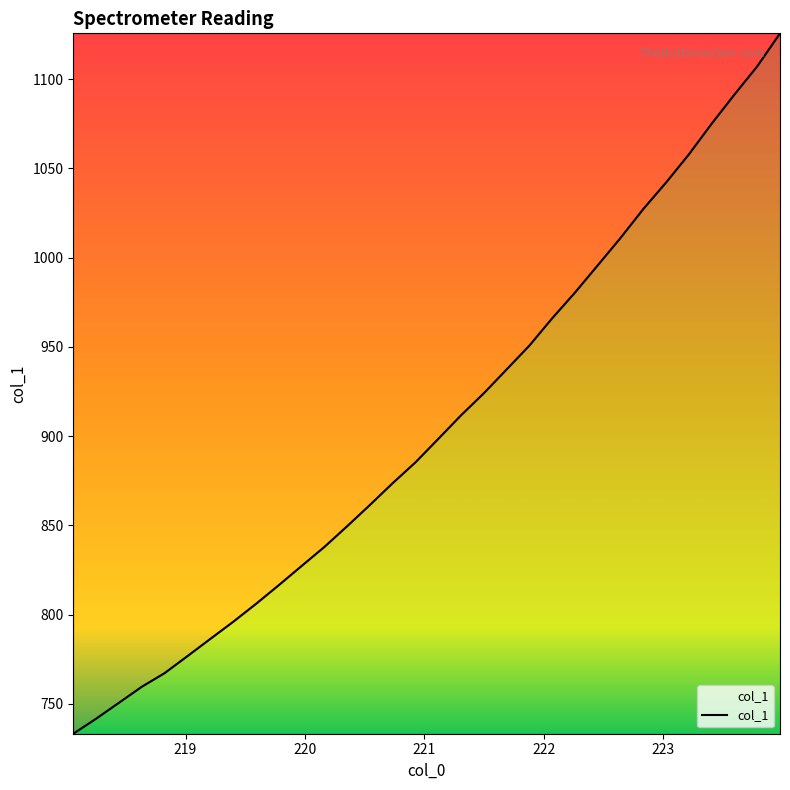

What is the maximum value shown in the chart?

1125.6